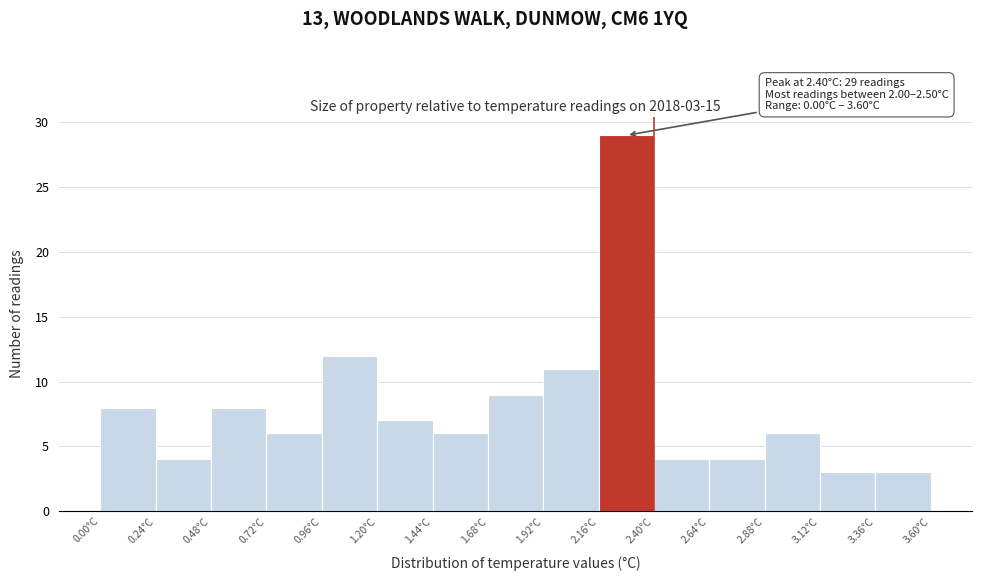

Which range on the x-axis has the tallest bar?

2.16 to 2.40